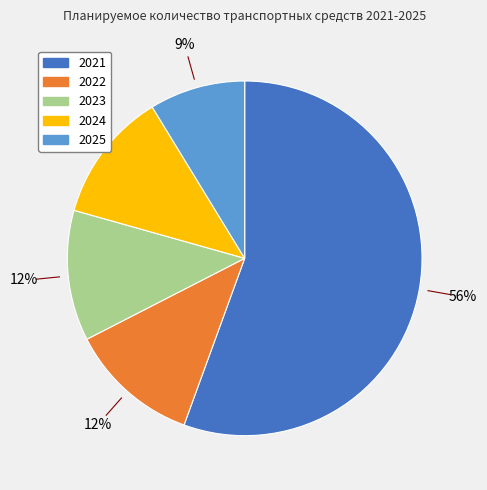

Combined, do 2021 and 2025 account for over 50%?

Yes